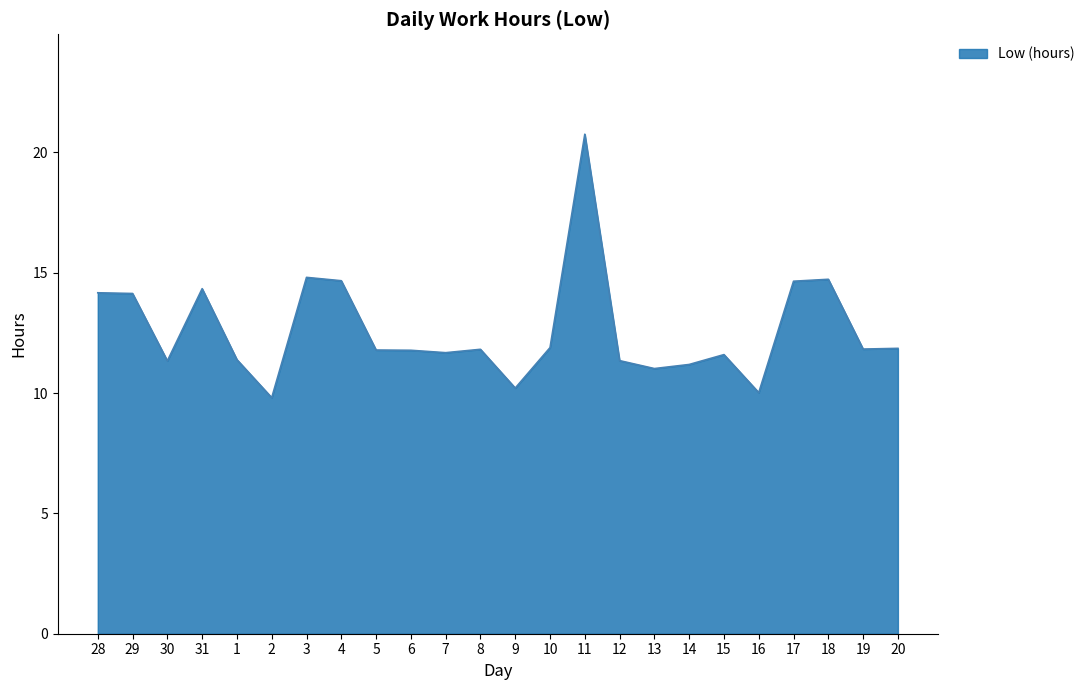

What is the difference between the values at 4 and 15?

3.1